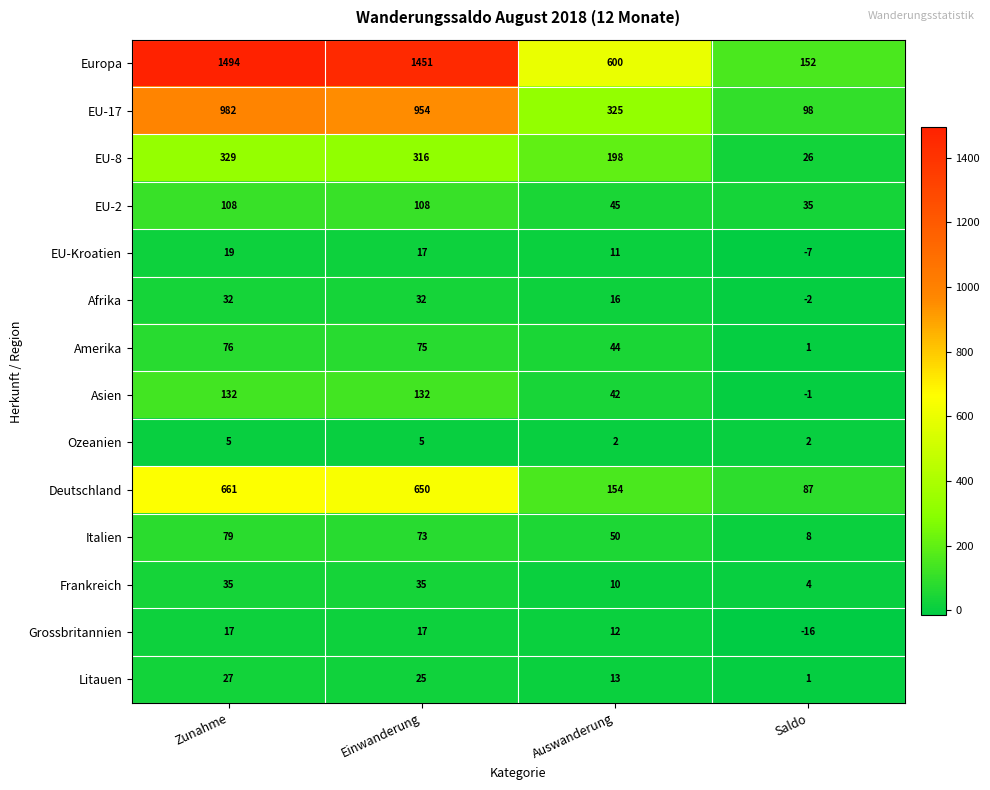

Between Einwanderung and Auswanderung, which series saw the biggest shift?

Europa